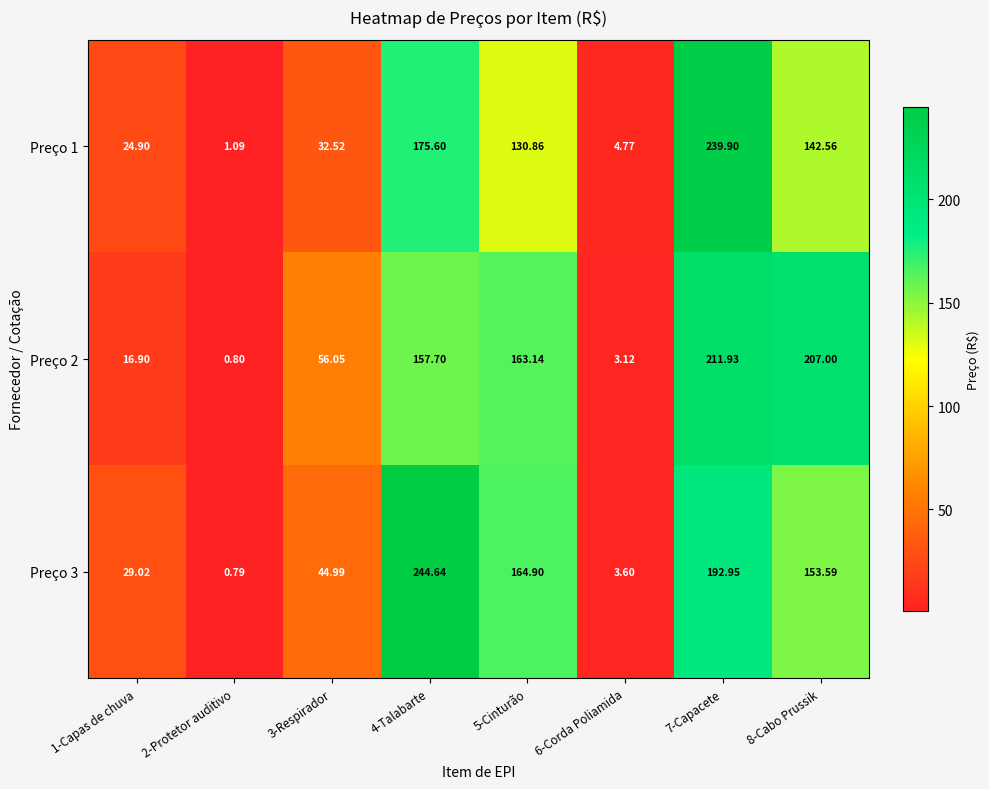

Is the value of Preço 2 at 3-Respirador greater than the value of Preço 1 at 5-Cinturão?

No